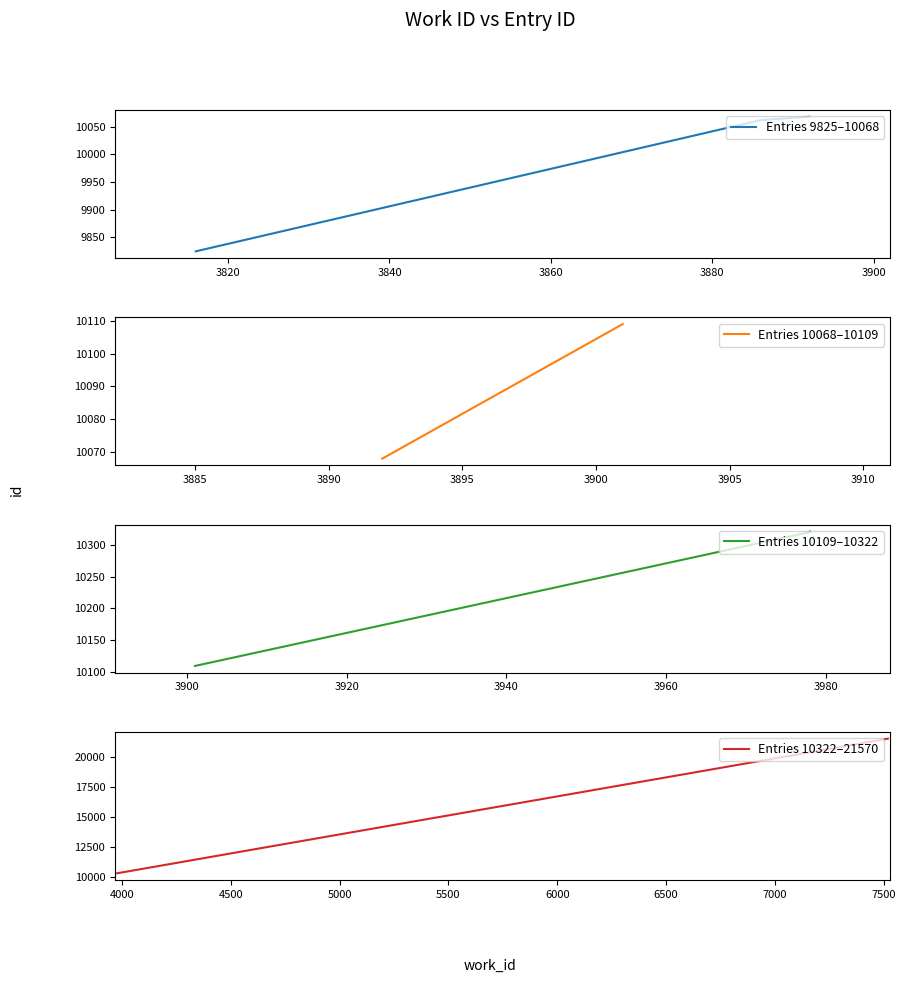

How many data points are less than 10109?

3